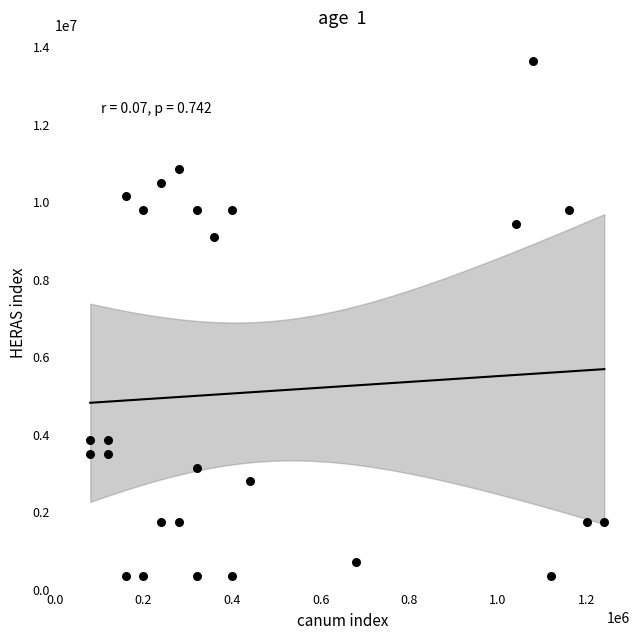

What is the range of X values (max minus min)?

1160000